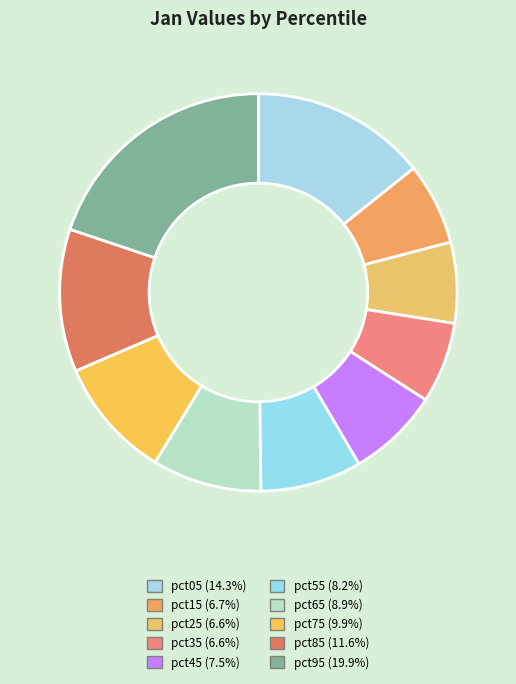

How many slices are in this pie chart?

10